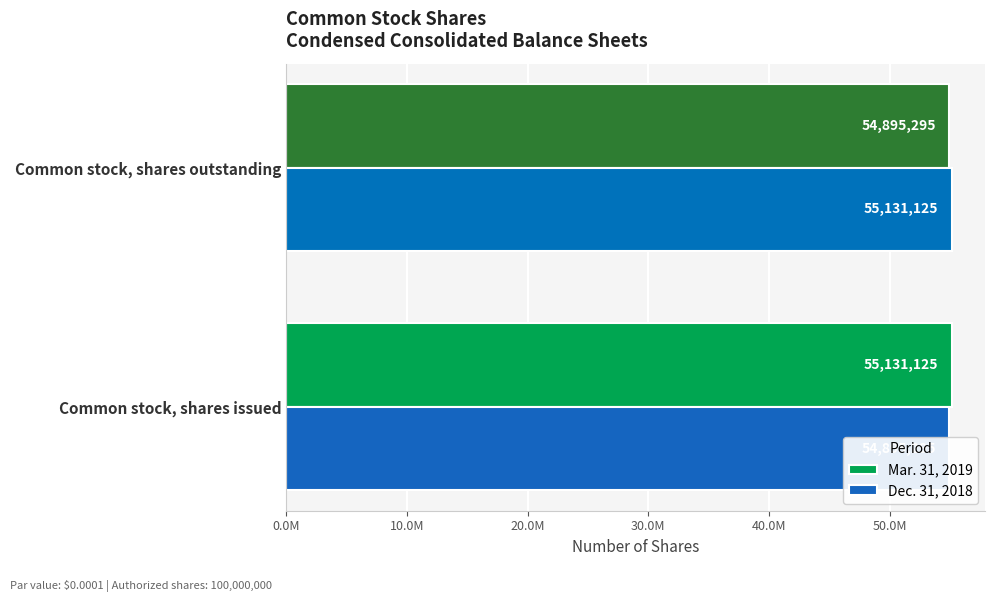

Which series has the largest total across all categories?

Mar. 31, 2019